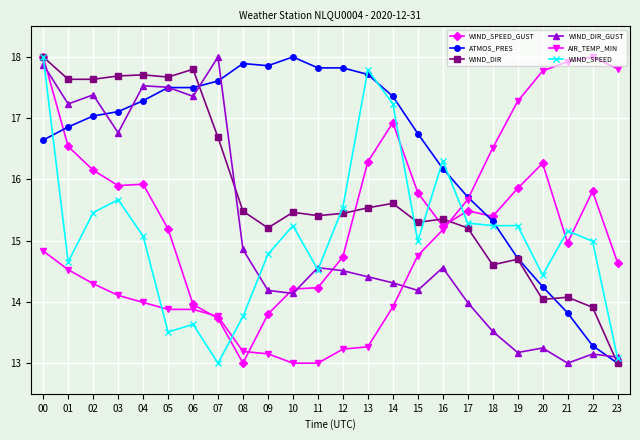

Where is the first local maximum for WIND_DIR_GUST?

02